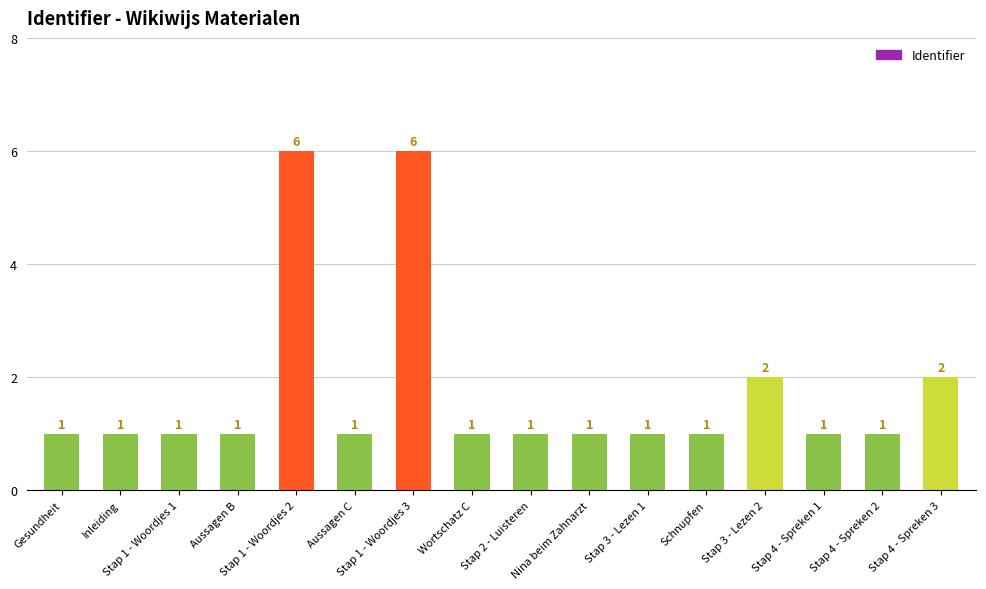

What is the value of the 4th bar from the left?

1